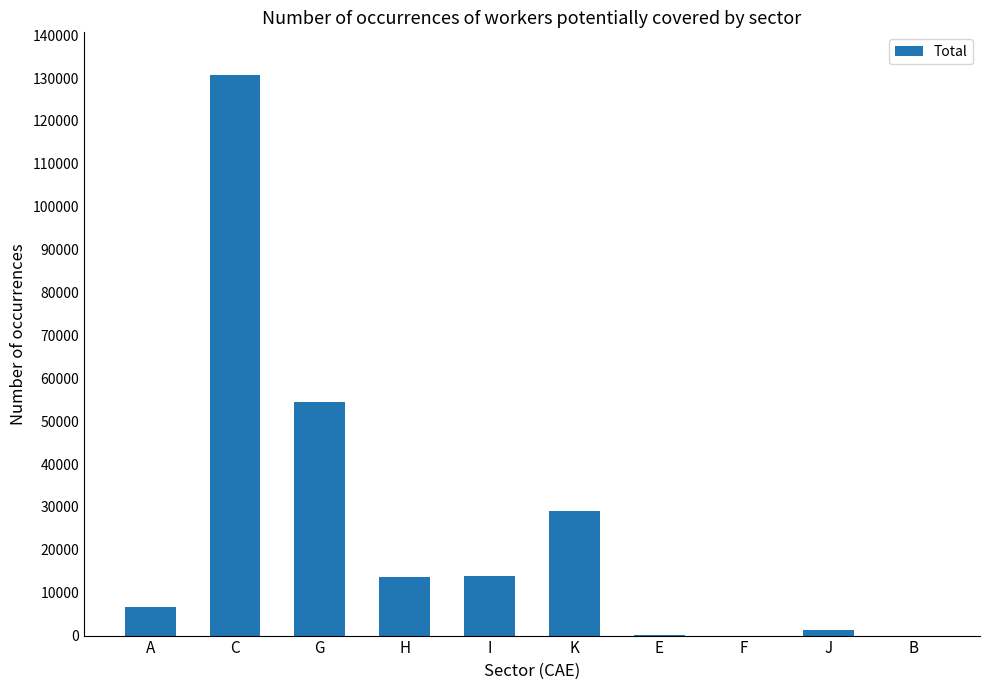

How many distinct data groups are displayed?

1